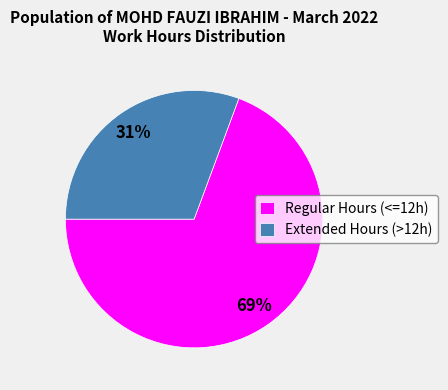

The Extended Hours (>12h) slice represents 31% of the pie. True or false?

True